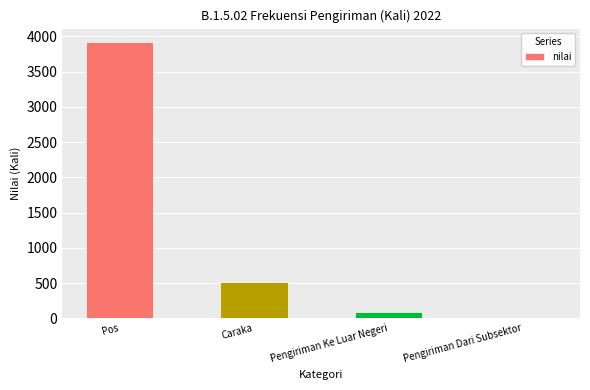

Reading left to right, transcribe all the data shown in this chart.

3916	520	96	0